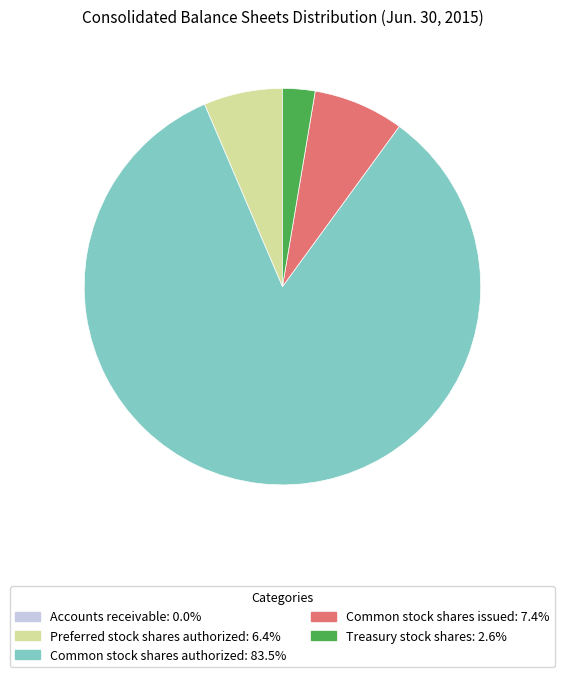

What is the largest slice in the pie chart?

Common stock shares authorized